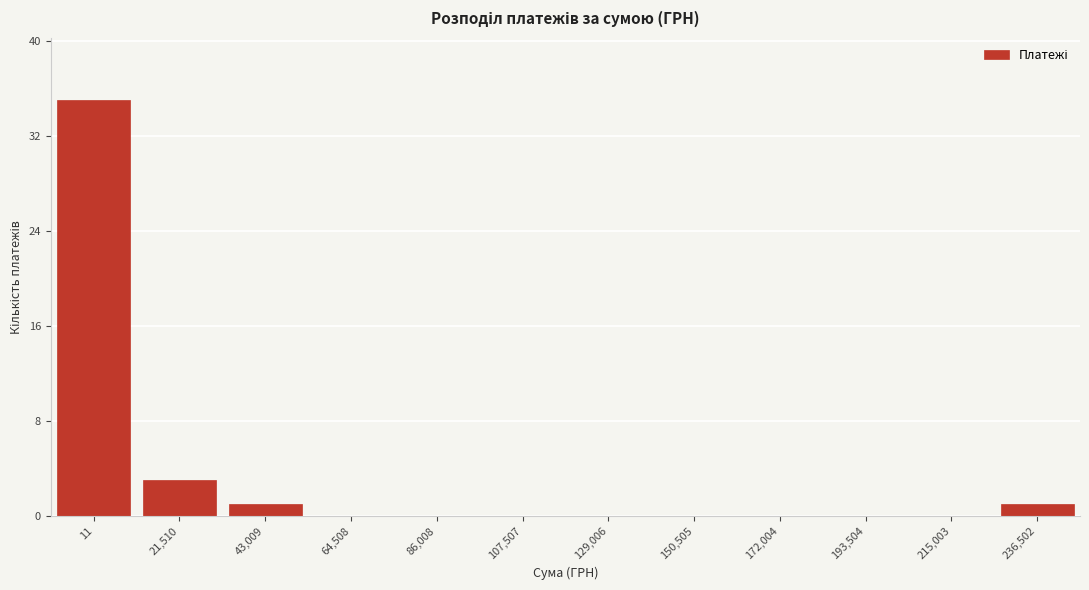

Reading right to left, extract all data points from this chart.

236,502=1	215,003=0	193,504=0	172,004=0	150,505=0	129,006=0	107,507=0	86,008=0	64,508=0	43,009=1	21,510=3	11=35